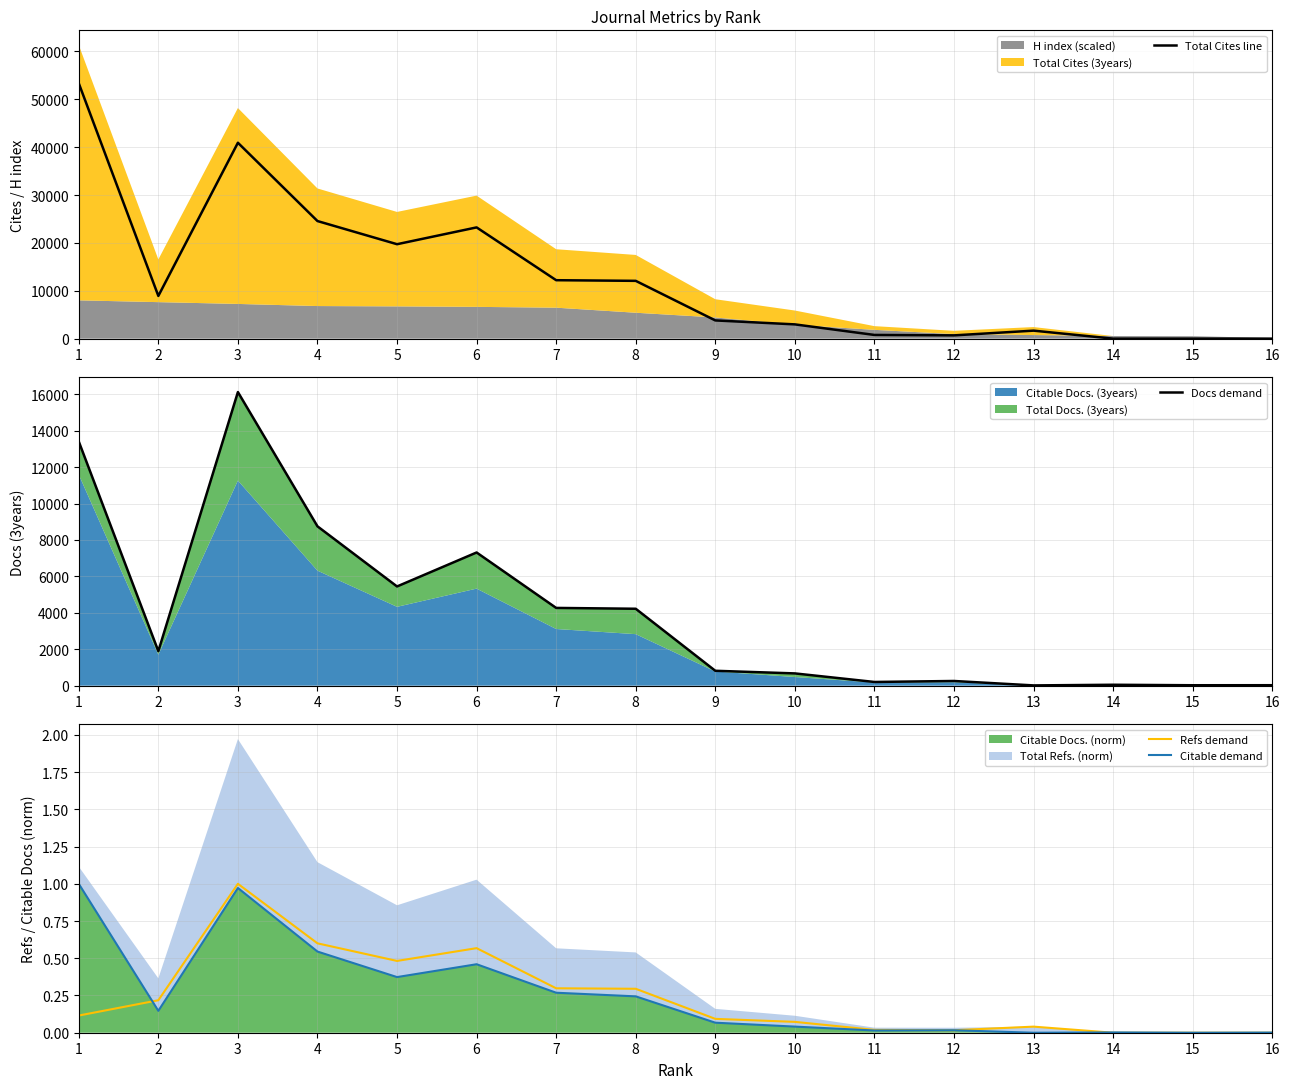

How many intersections are there between Citable demand and Total Cites line?

1